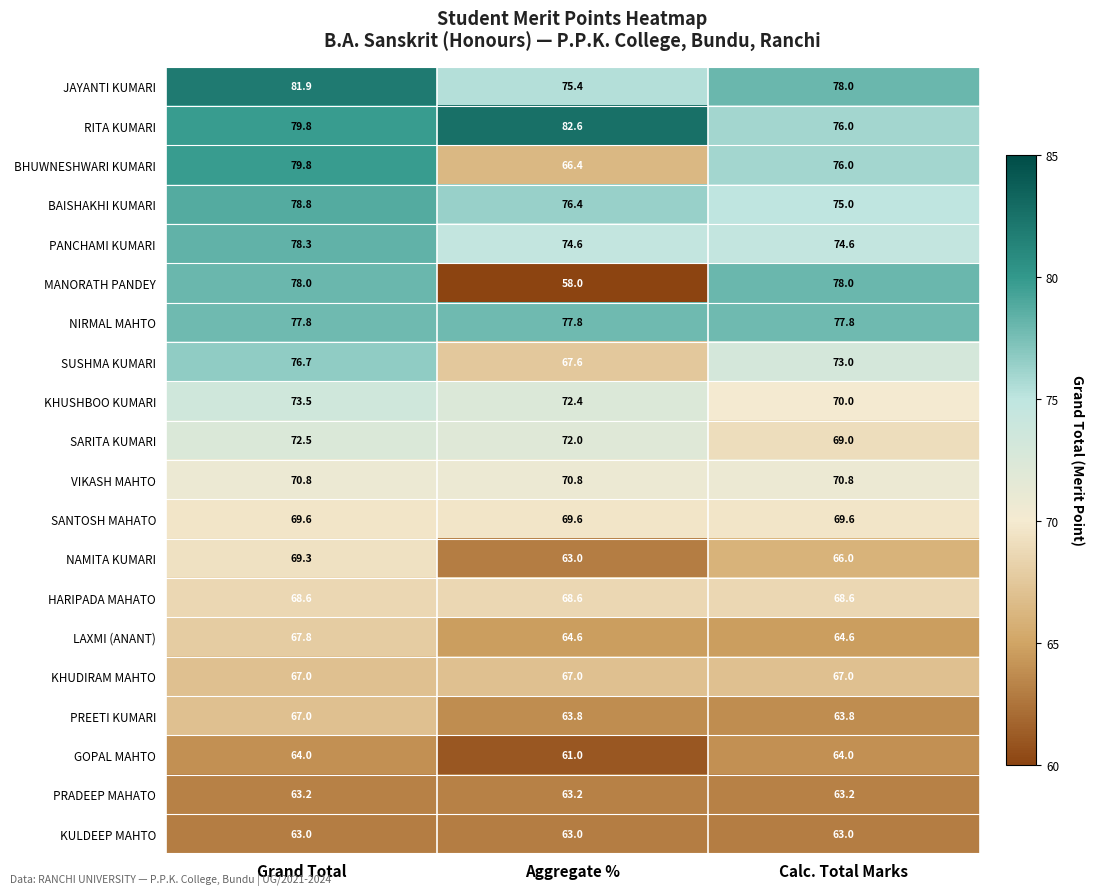

Read the KHUDIRAM MAHTO value at Aggregate %.

67.0